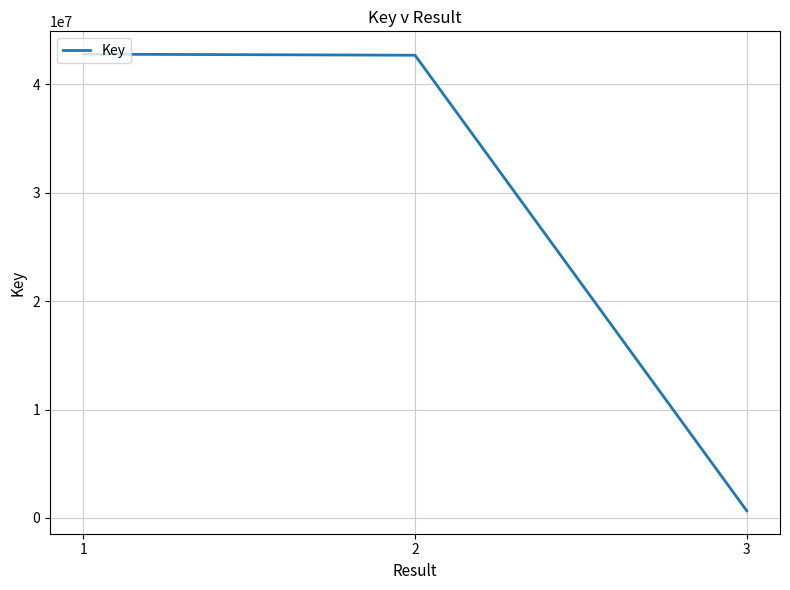

What is the greatest value displayed?

42789324